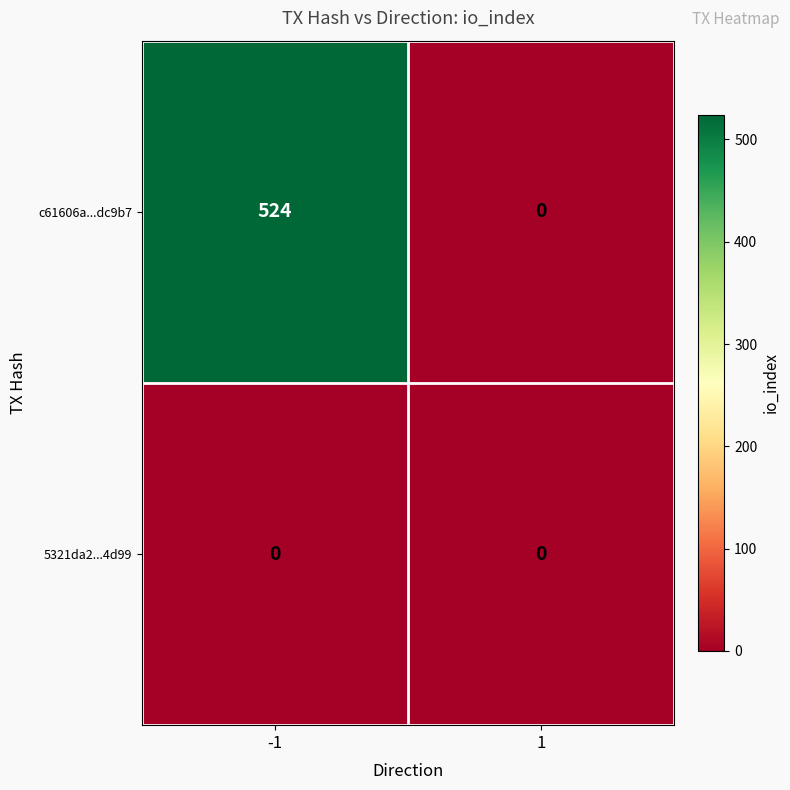

True or false: 5321da2...4d99 has a value of 0 at 1.

True